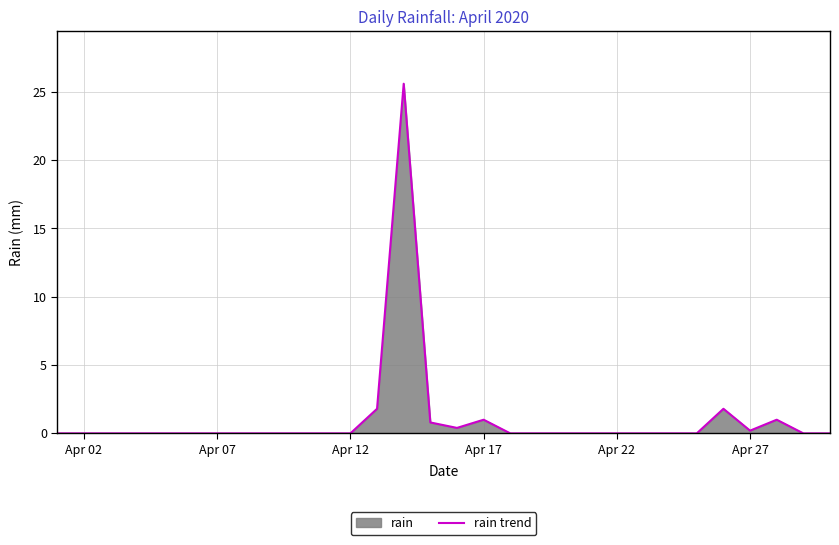

Reading left to right, extract all data points from this chart.

0.0	0.0	0.0	0.0	0.0	0.0	0.0	0.0	0.0	0.0	0.0	0.0	1.8	25.6	0.8	0.4	1.0	0.0	0.0	0.0	0.0	0.0	0.0	0.0	0.0	1.8	0.2	1.0	0.0	0.0